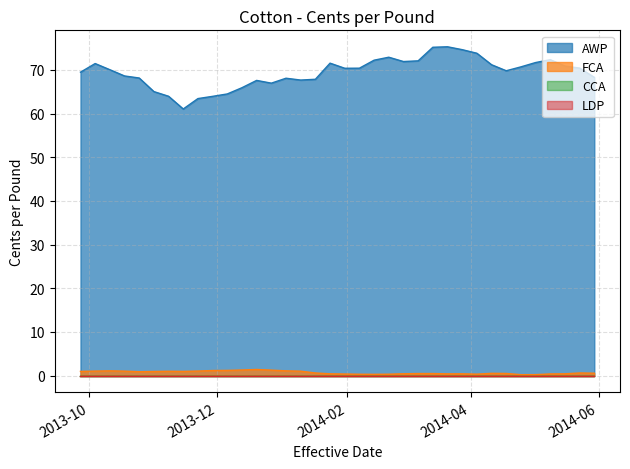

What is the value of the AWP point at the 29th from the left?

71.2